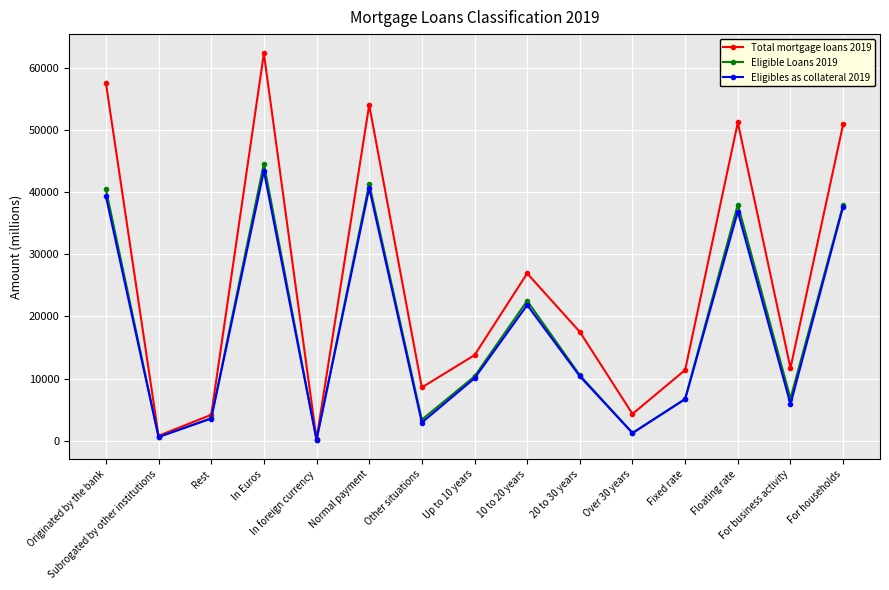

What is the greatest value displayed?

62263